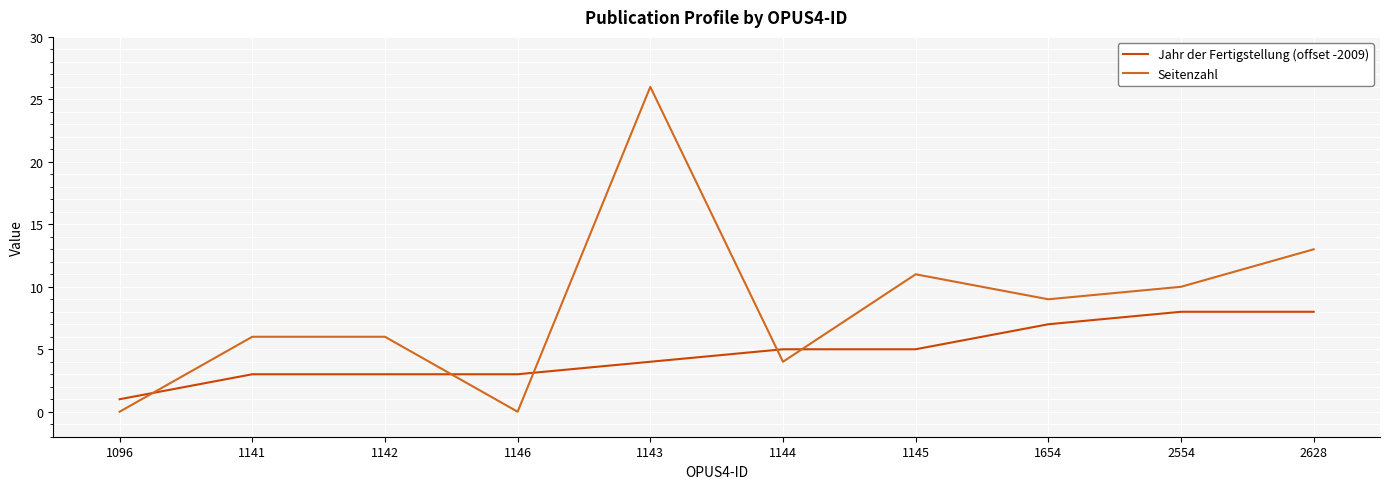

Which label corresponds to the largest value in the chart?

1143